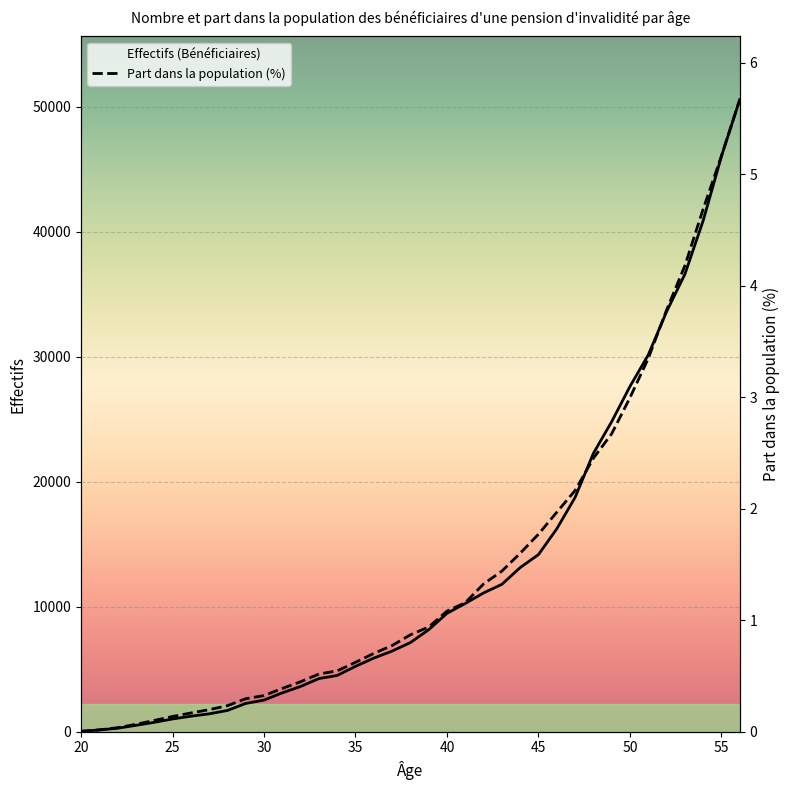

What is the approximate value of Part dans la population (en %) at 53?

4.2